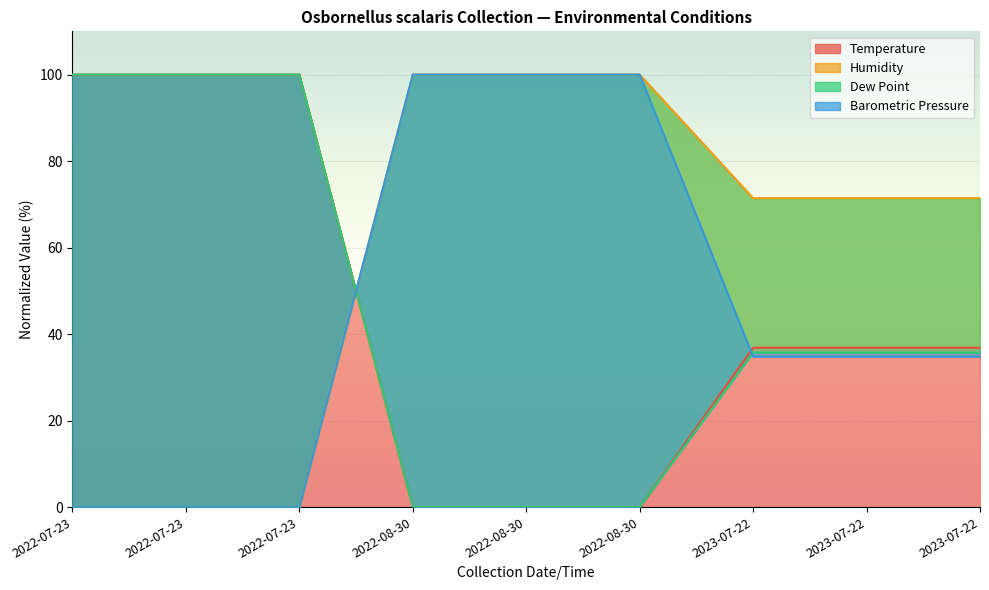

At which category is the sum across all series the highest?

2022-07-23